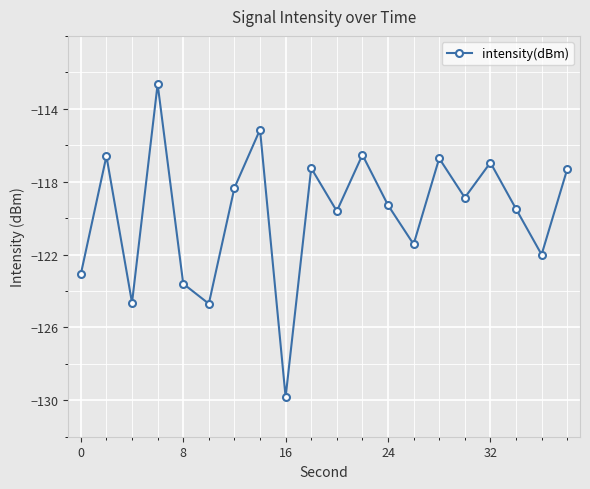

What is the maximum value shown in the chart?

-112.6